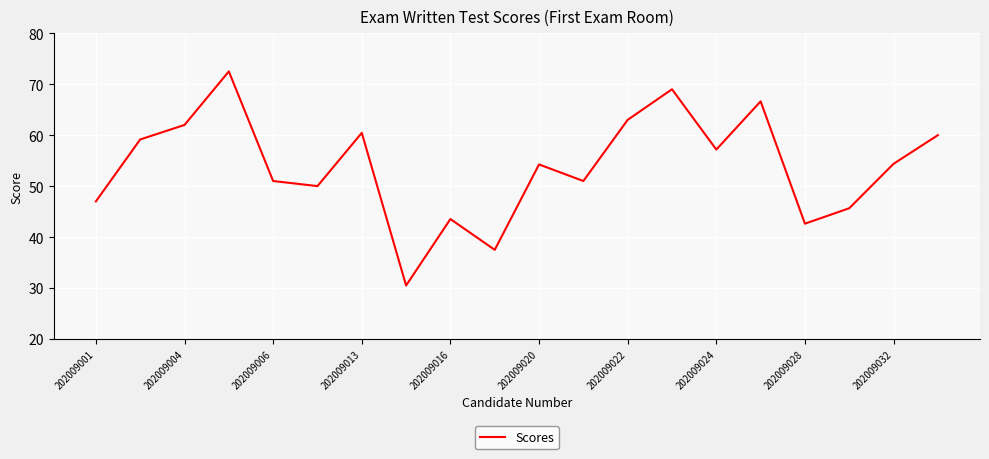

What is the smallest value displayed?

30.5